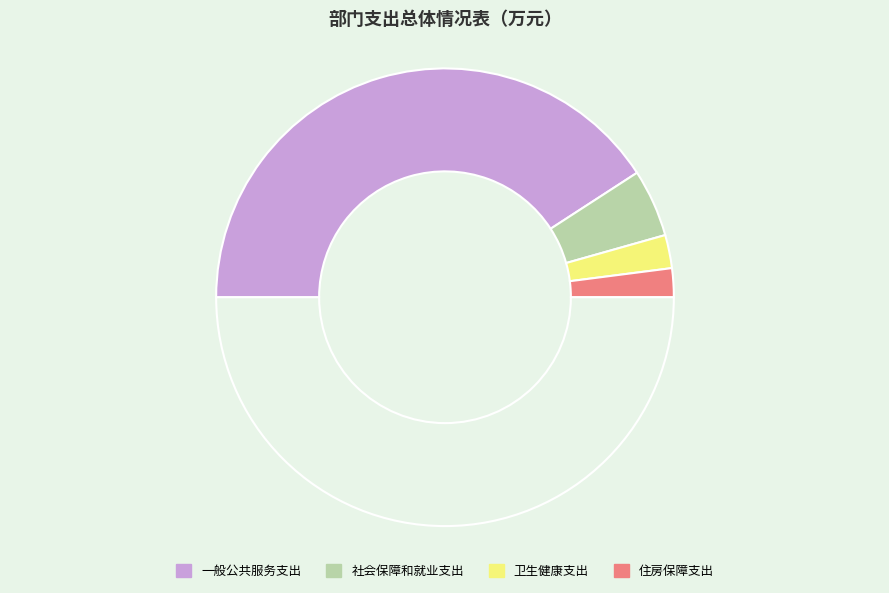

Rank the categories by value from lowest to highest.

住房保障支出, 卫生健康支出, 社会保障和就业支出, 一般公共服务支出